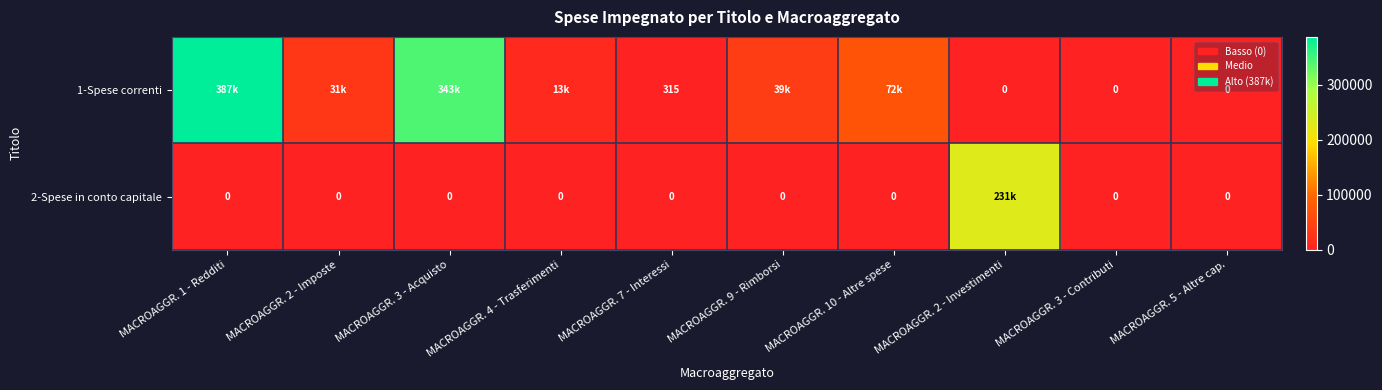

What value does the 1-Spese correnti series have at MACROAGGR. 2 - Imposte?

31197.6